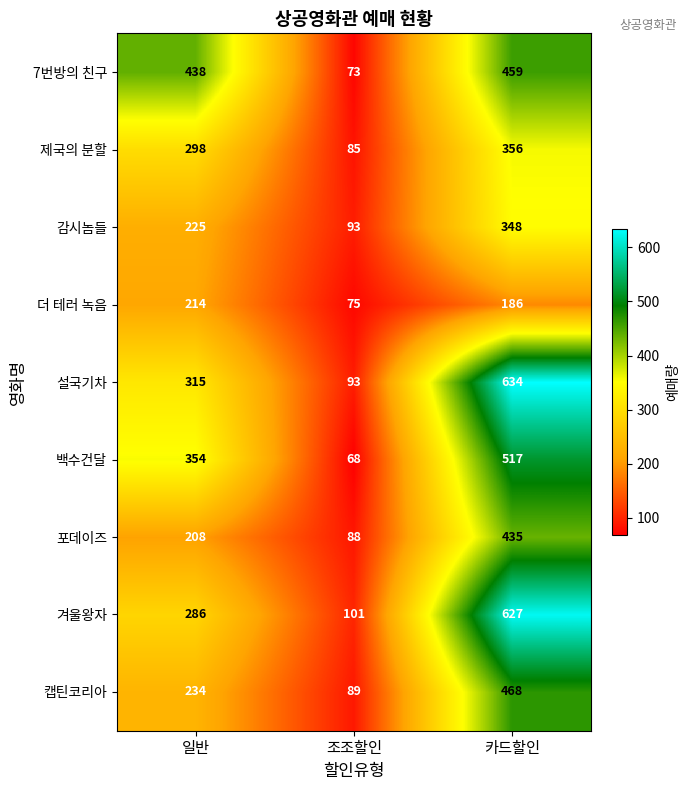

Is it true that 캡틴코리아 equals 468 at 카드할인?

True